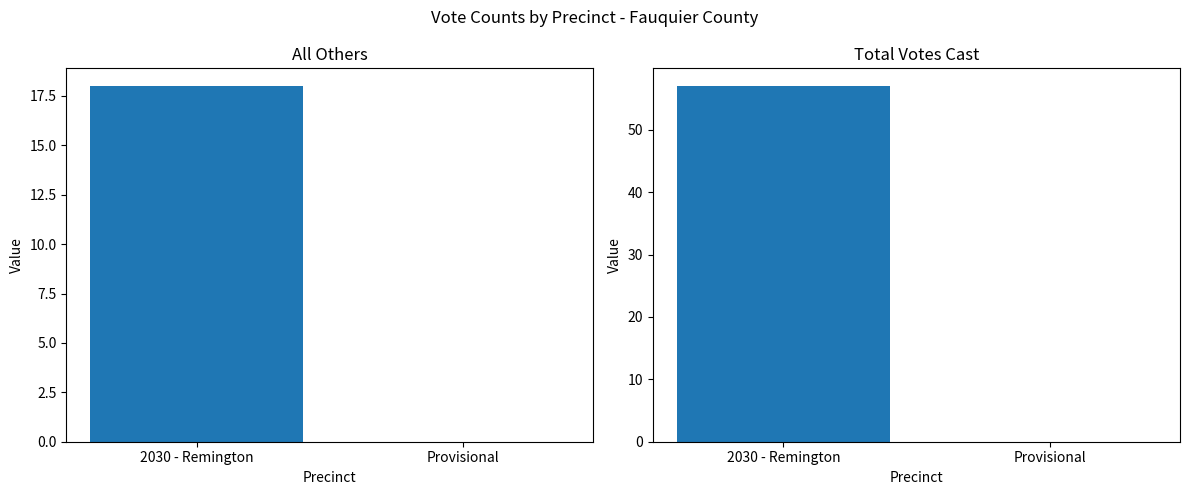

What is the value of the All Others bar at the 1st from the left?

18